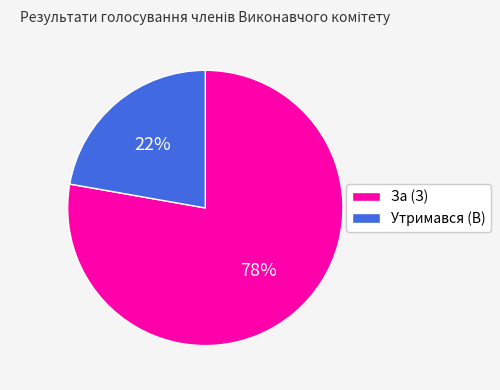

How many slices are in this pie chart?

2